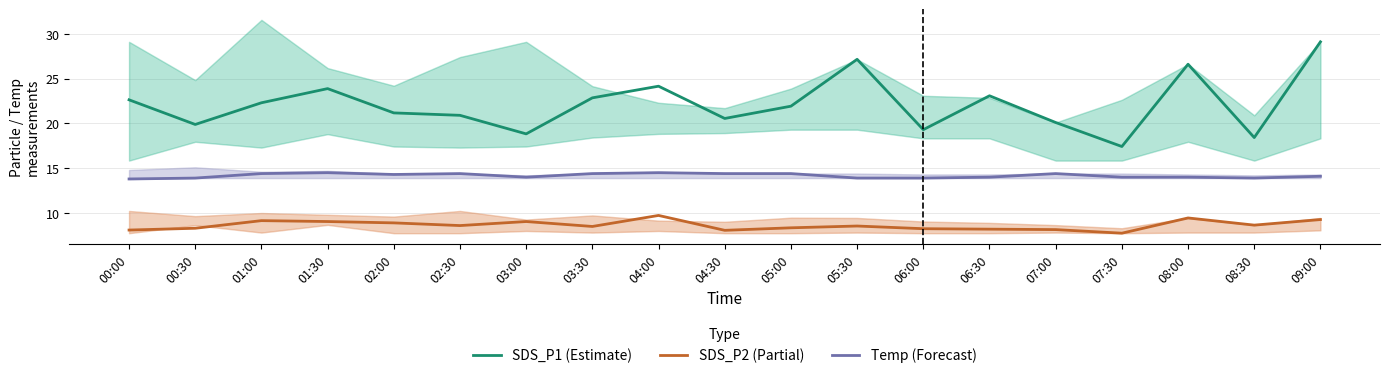

Reading left to right, extract all data points from this chart.

SDS_P1 (Estimate): 00:00=22.6	00:30=19.9	01:00=22.3	01:30=23.9	02:00=21.2	02:30=20.9	03:00=18.8	03:30=22.9	04:00=24.1	04:30=20.6	05:00=21.9	05:30=27.1	06:00=19.3	06:30=23.1	07:00=20.1	07:30=17.4	08:00=26.6	08:30=18.4	09:00=29.1
SDS_P2 (Partial): 00:00=8.1	00:30=8.3	01:00=9.2	01:30=9.1	02:00=8.9	02:30=8.6	03:00=9.1	03:30=8.5	04:00=9.7	04:30=8.1	05:00=8.3	05:30=8.6	06:00=8.2	06:30=8.2	07:00=8.2	07:30=7.8	08:00=9.4	08:30=8.7	09:00=9.3
Temp (Forecast): 00:00=13.8	00:30=13.9	01:00=14.4	01:30=14.5	02:00=14.3	02:30=14.4	03:00=14.0	03:30=14.4	04:00=14.5	04:30=14.4	05:00=14.4	05:30=13.9	06:00=13.9	06:30=14.0	07:00=14.4	07:30=14.0	08:00=14.0	08:30=13.9	09:00=14.1